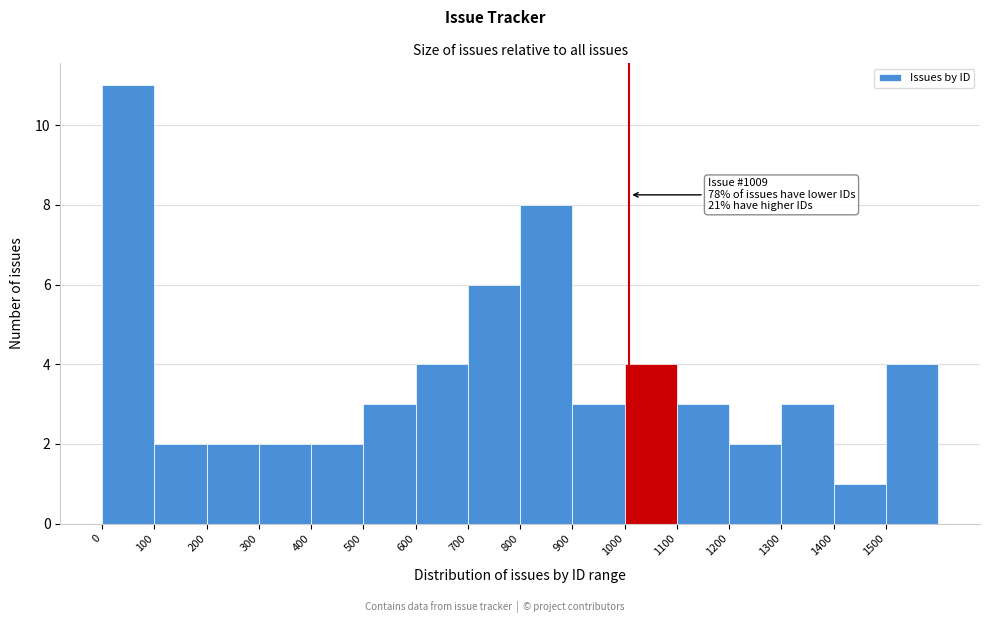

Over which range of the x-axis is the bar tallest?

0 to 100